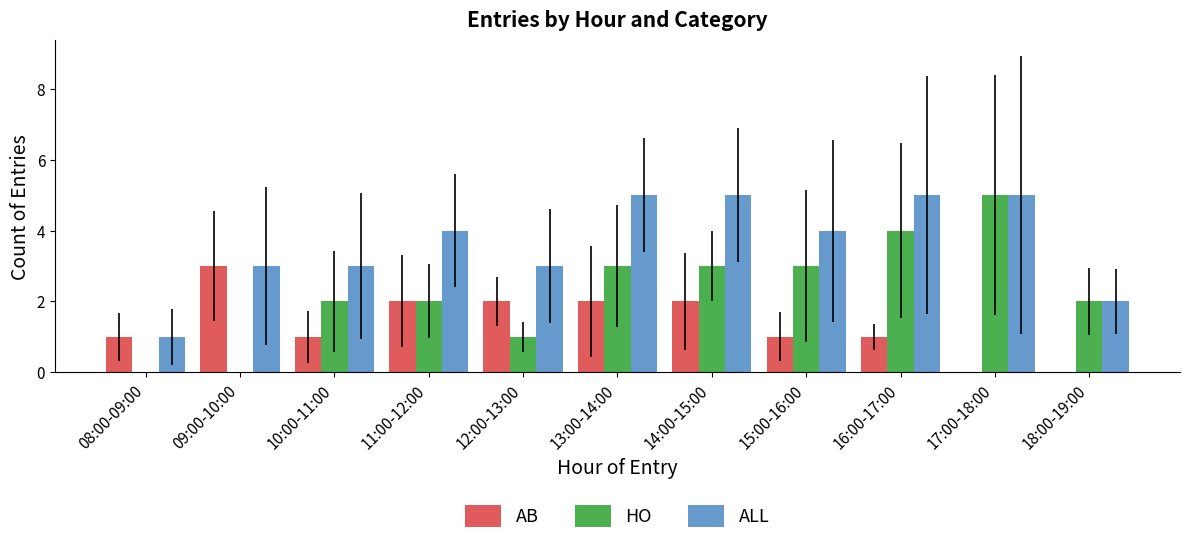

True or false: AB has a value of 0 at 18:00-19:00.

True